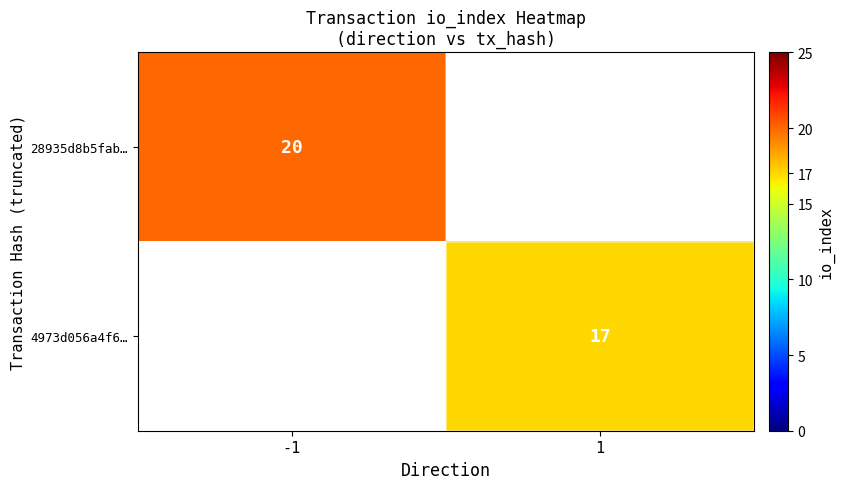

Is the value of 4973d056a4f6… at 1 greater than the value of 28935d8b5fab… at -1?

No